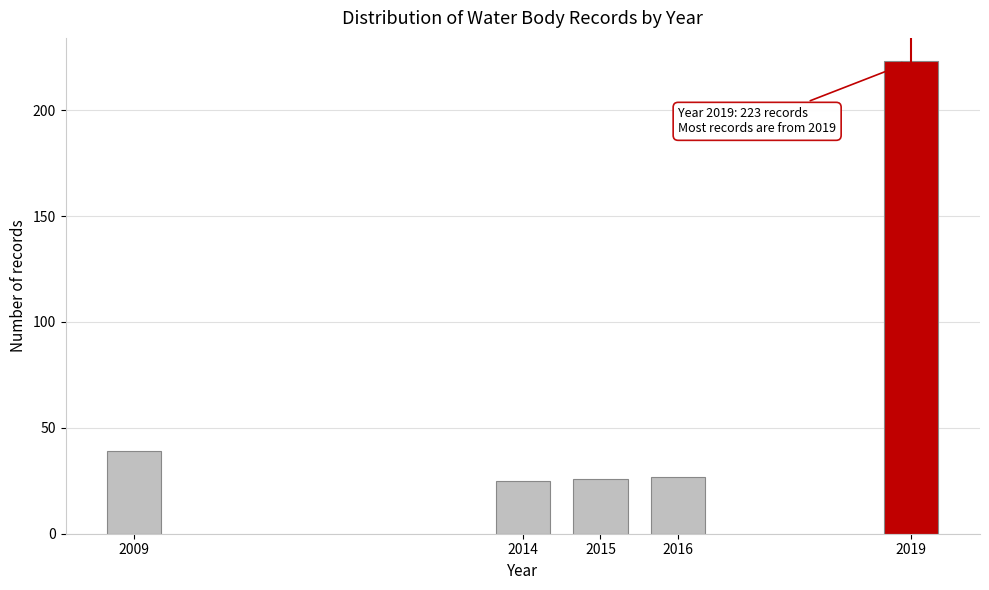

Reading left to right, transcribe all the data shown in this chart.

39	25	26	27	223